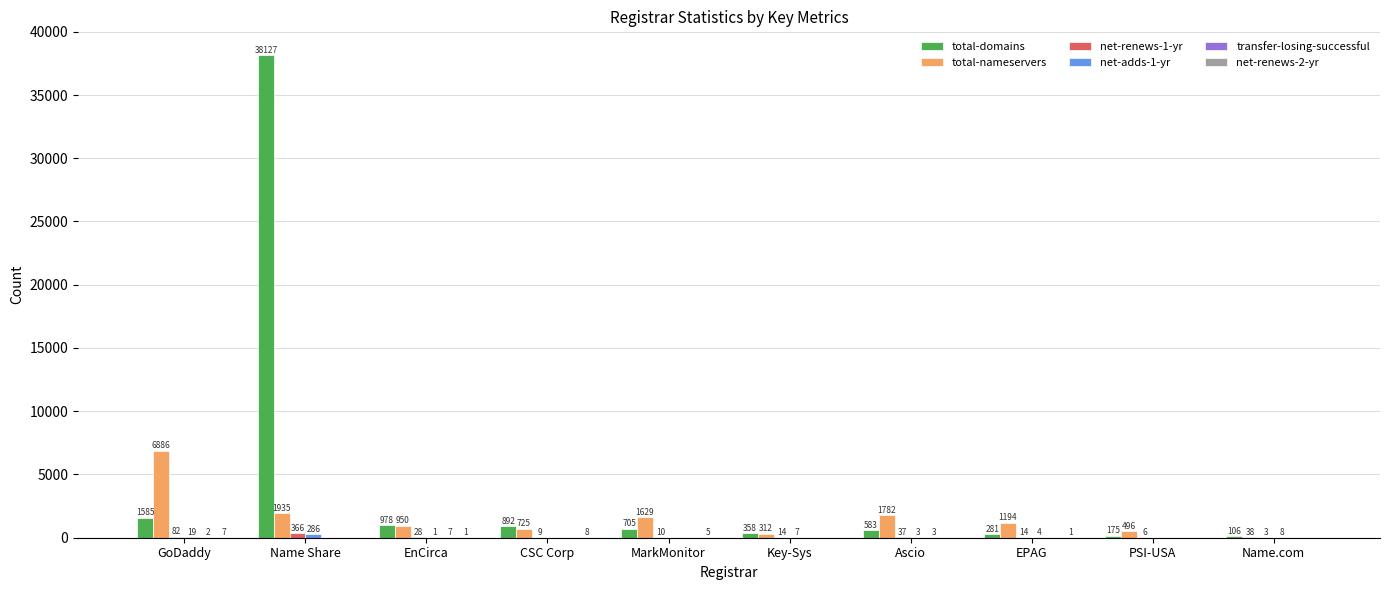

Which series has the largest total across all categories?

total-domains